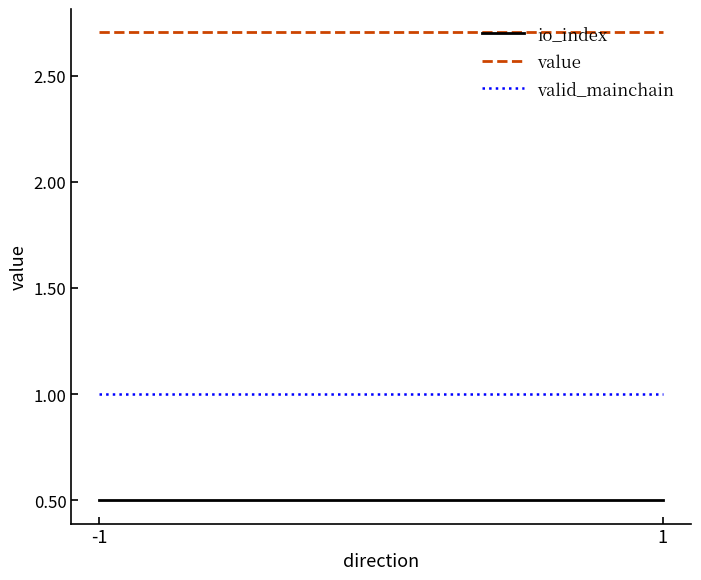

Count the number of categories in the chart.

2